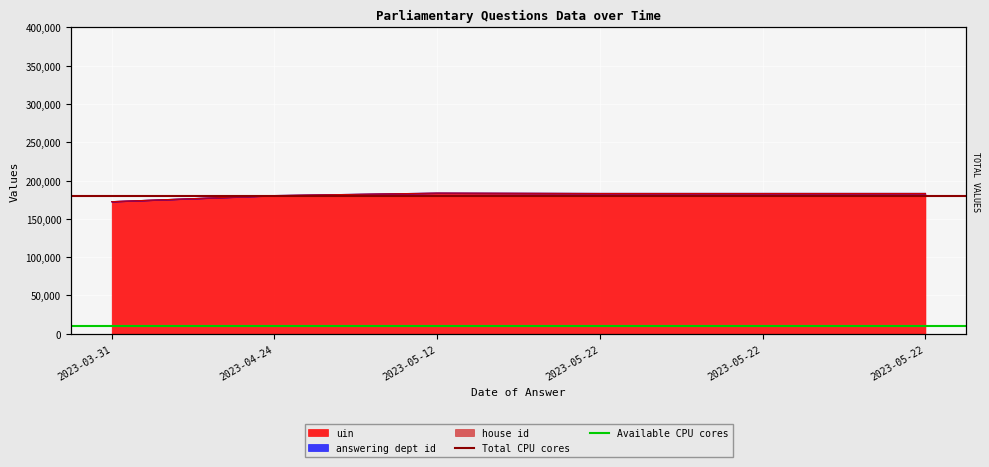

What is the average value of the Total CPU cores series?

180000